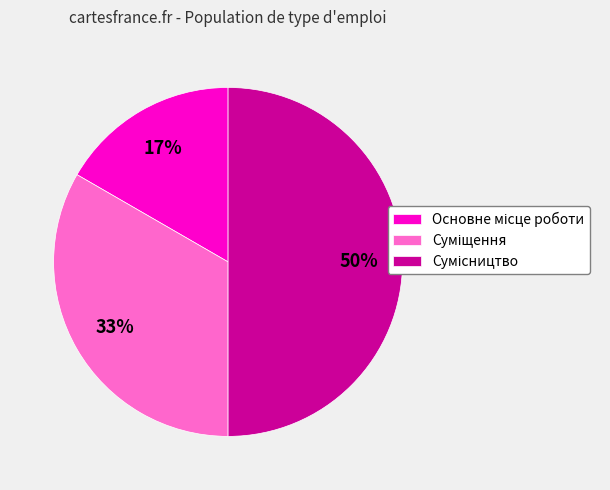

To the nearest percent, what is the difference between the largest and smallest slice percentages?

33%